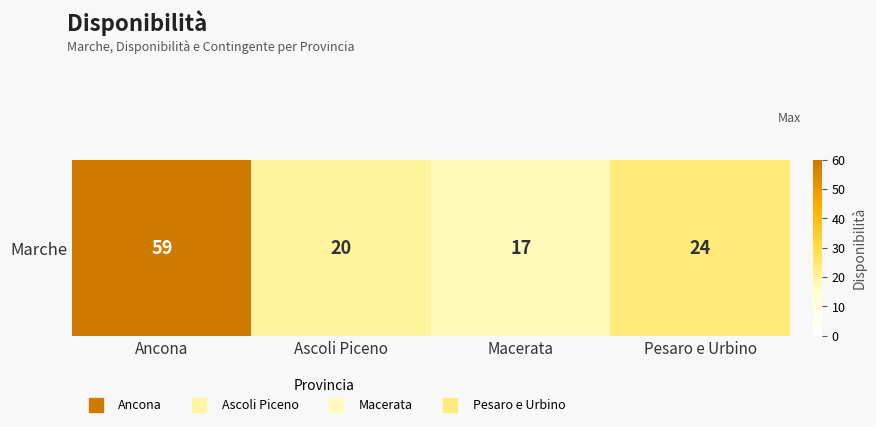

Read the value at Macerata.

17